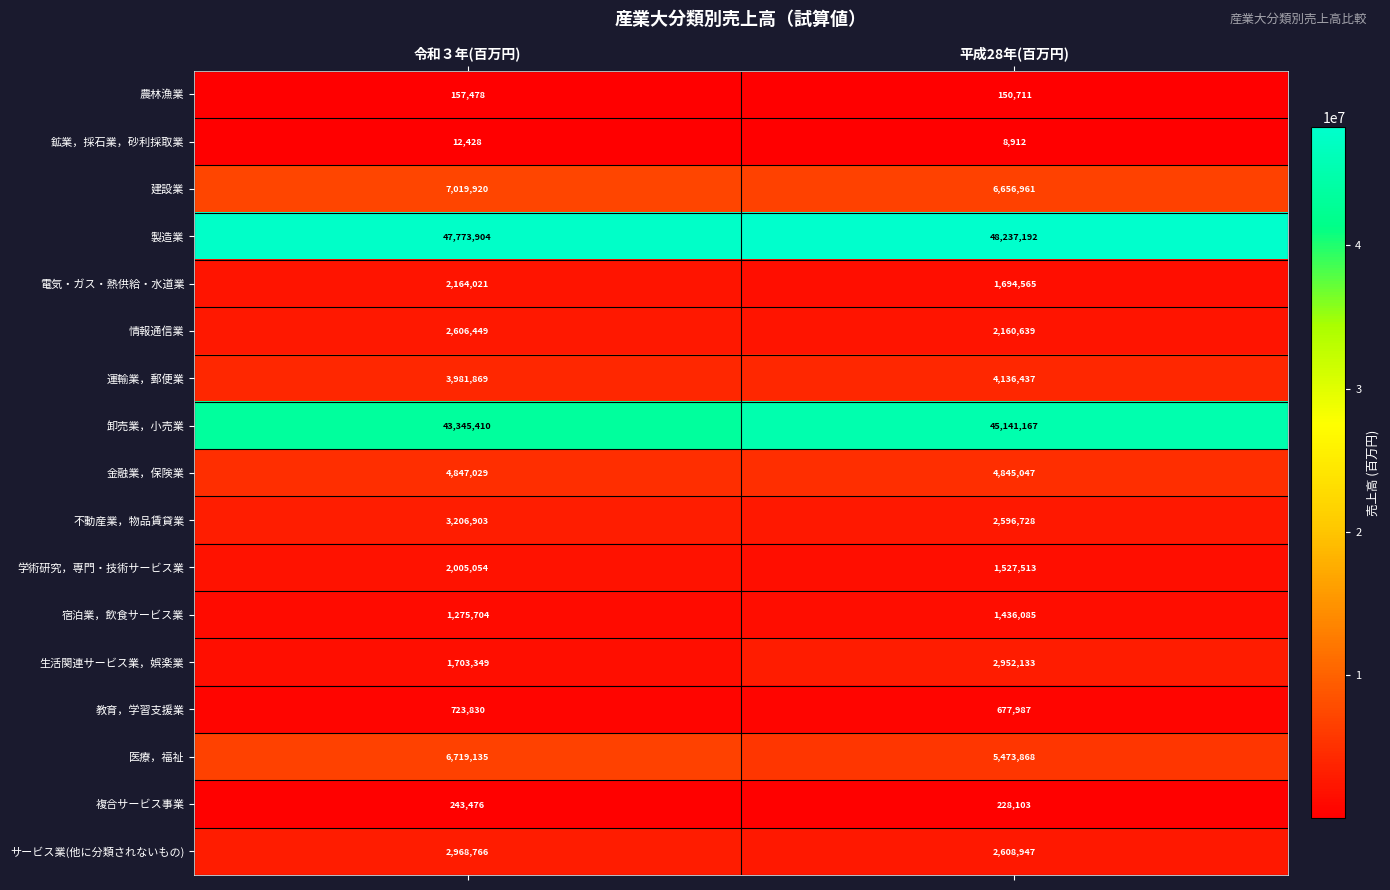

At 令和３年(百万円), list the series in order from largest to smallest.

製造業, 卸売業，小売業, 建設業, 医療，福祉, 金融業，保険業, 運輸業，郵便業, 不動産業，物品賃貸業, サービス業(他に分類されないもの), 情報通信業, 電気・ガス・熱供給・水道業, 学術研究，専門・技術サービス業, 生活関連サービス業，娯楽業, 宿泊業，飲食サービス業, 教育，学習支援業, 複合サービス事業, 農林漁業, 鉱業，採石業，砂利採取業